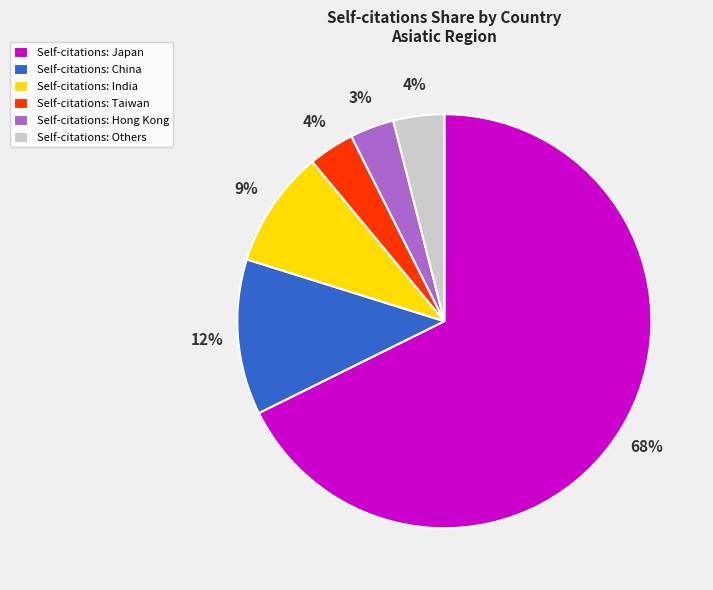

Which has a higher value, Self-citations: Hong Kong or Self-citations: Others?

Self-citations: Others